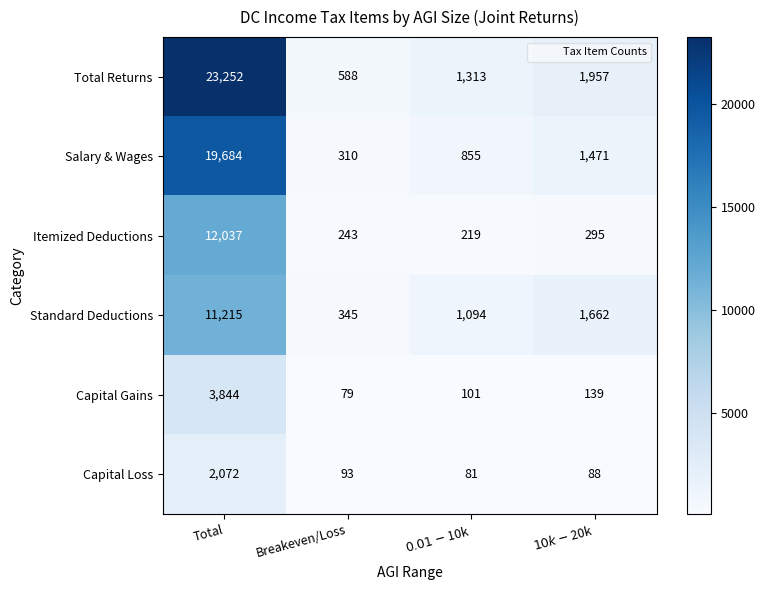

Reading left to right, what are all the values shown in this chart?

Total Returns: 23252	588	1313	1957
Salary & Wages: 19684	310	855	1471
Itemized Deductions: 12037	243	219	295
Standard Deductions: 11215	345	1094	1662
Capital Gains: 3844	79	101	139
Capital Loss: 2072	93	81	88